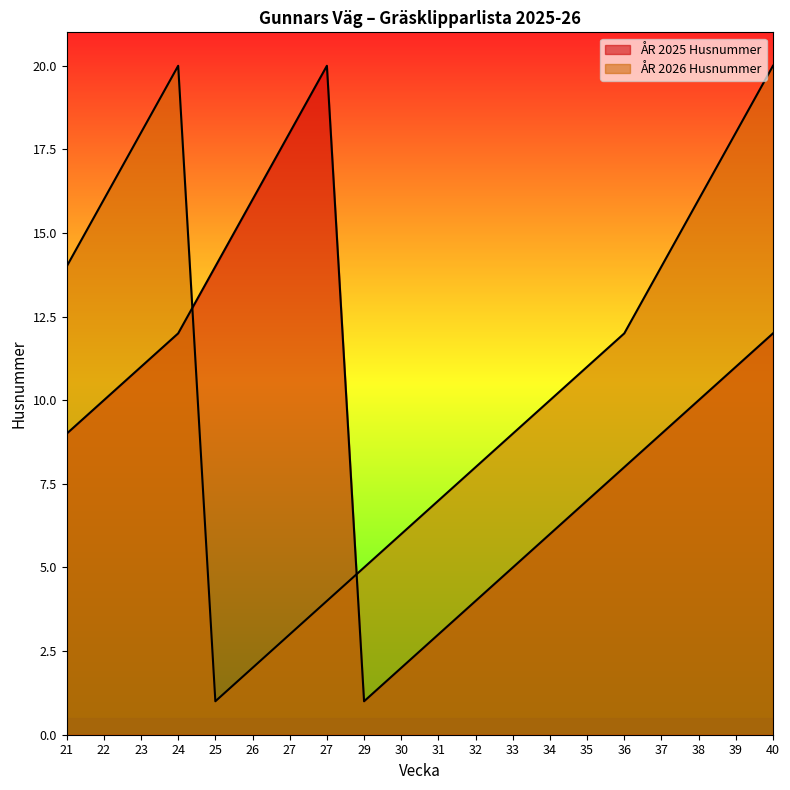

What is the value of the ÅR 2025 Husnummer point at the 16th from the left?

8